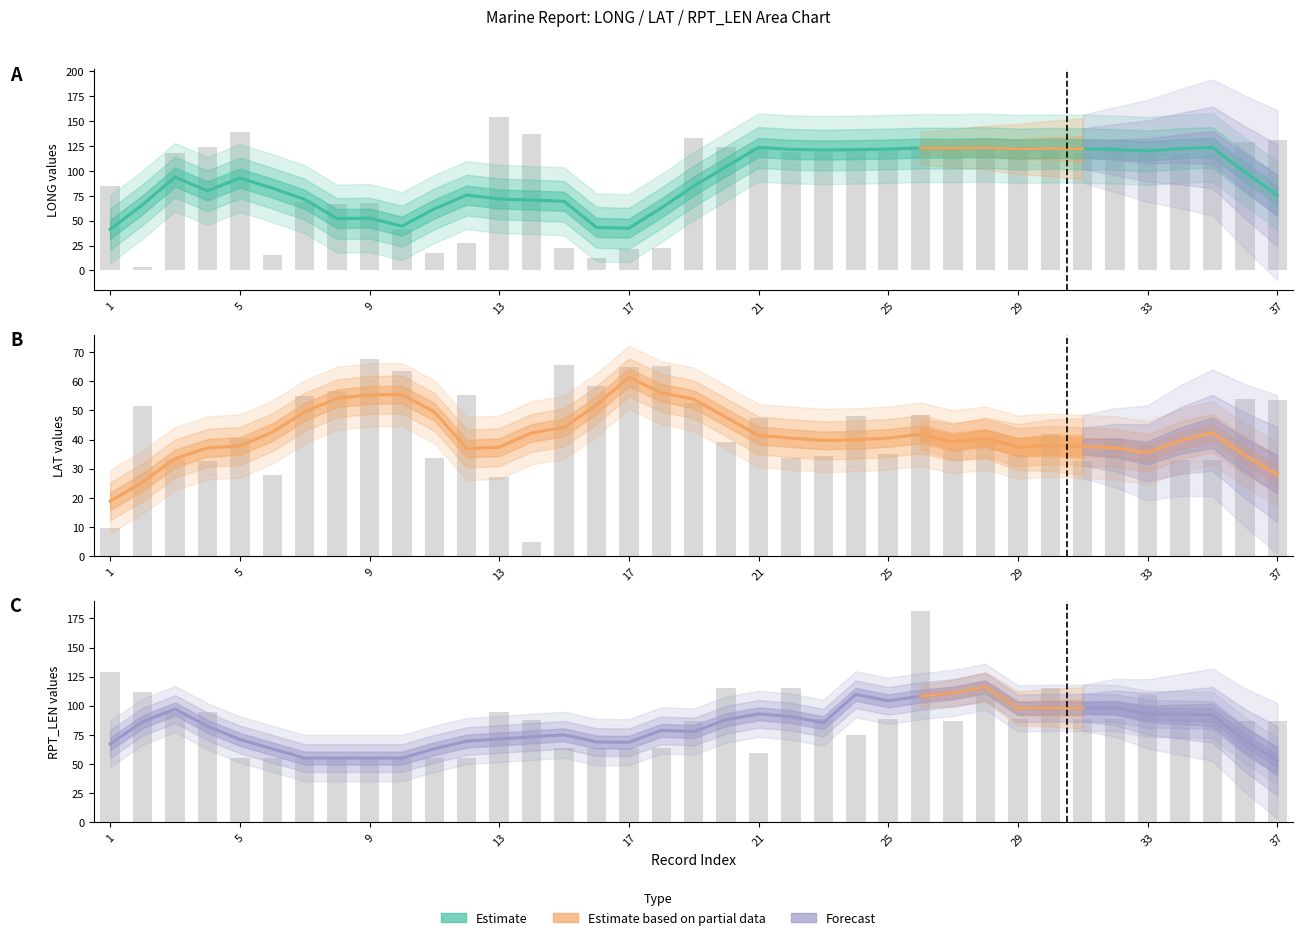

What is the difference between the LONG values at 5 and 22?

19.6